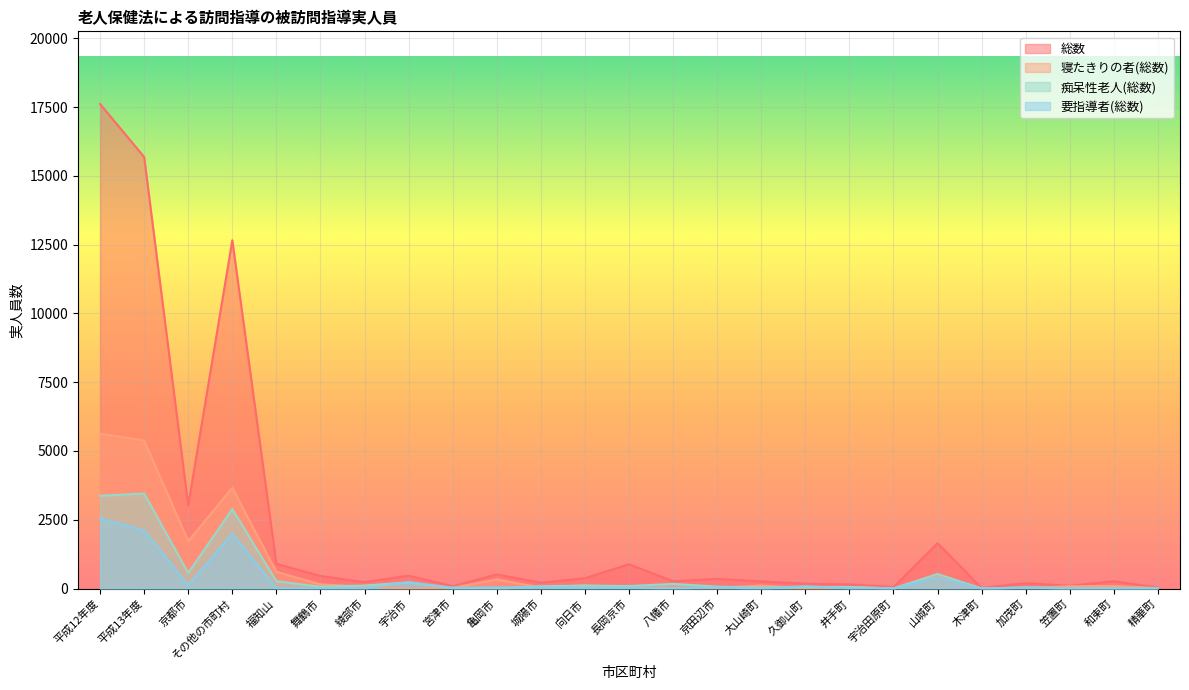

What is the label of the 3rd point from the left?

京都市